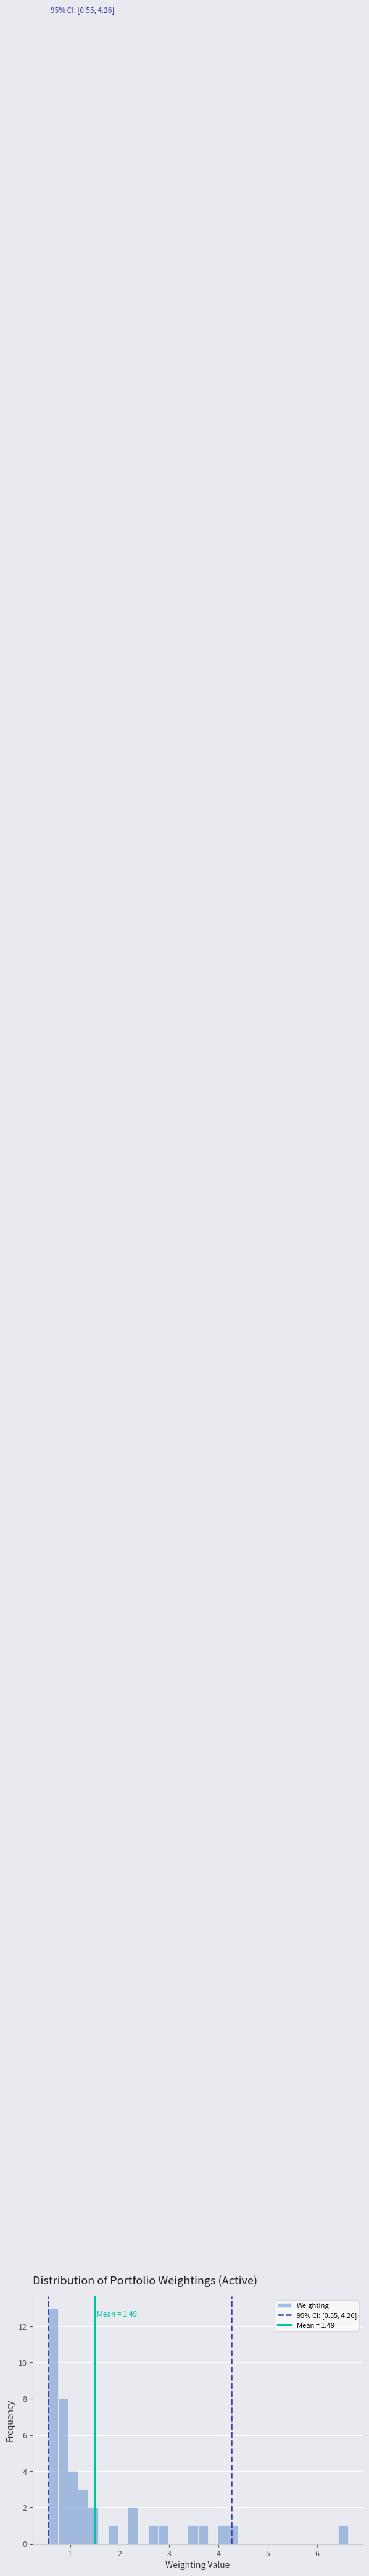

Read against the x-axis, roughly where is the centre of the tallest bar?

0.7